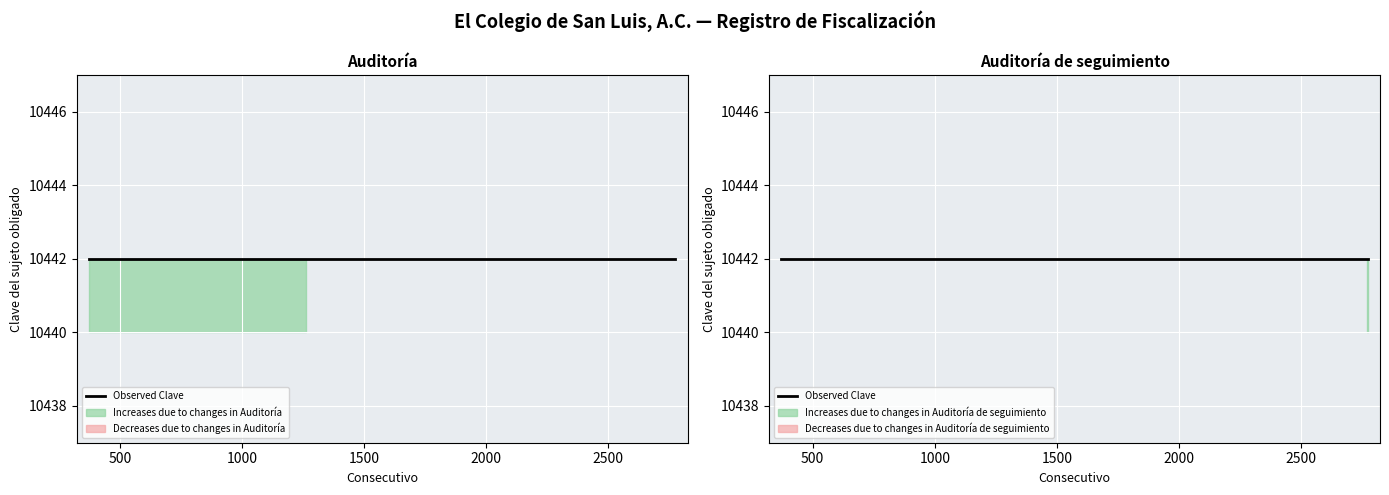

Reading right to left, extract all data points from this chart.

Consecutivo: 2774=2774	2773=2773	2772=2772	2771=2771	1262=1262	1261=1261	1260=1260	1259=1259	372=372
Clave del sujeto obligado: 2774=10442	2773=10442	2772=10442	2771=10442	1262=10442	1261=10442	1260=10442	1259=10442	372=10442